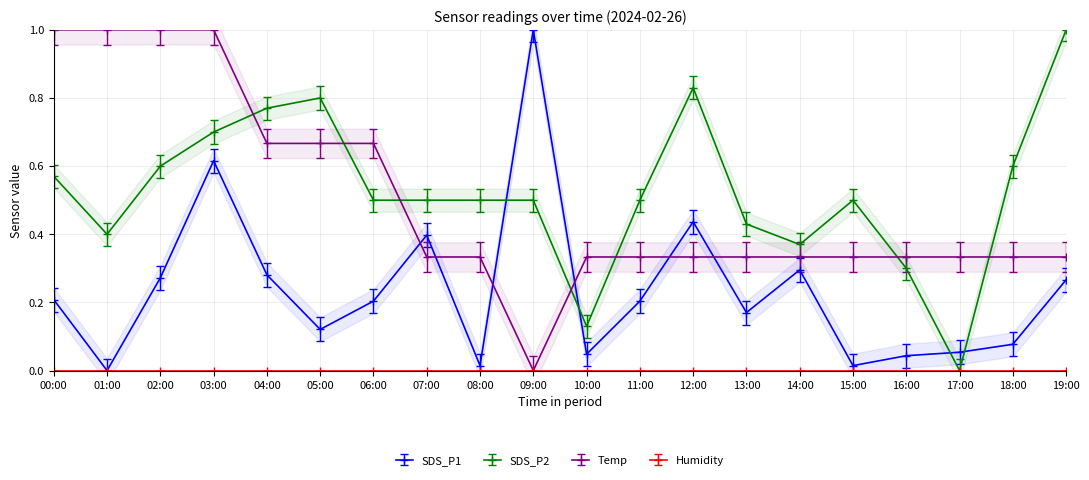

At which label is Temp closest to 0?

09:00